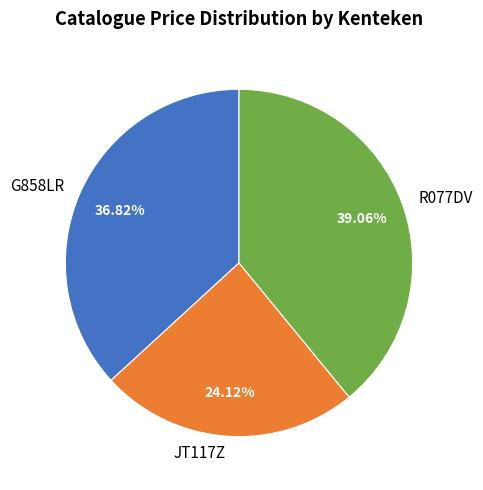

Which category has the biggest portion of the pie?

R077DV